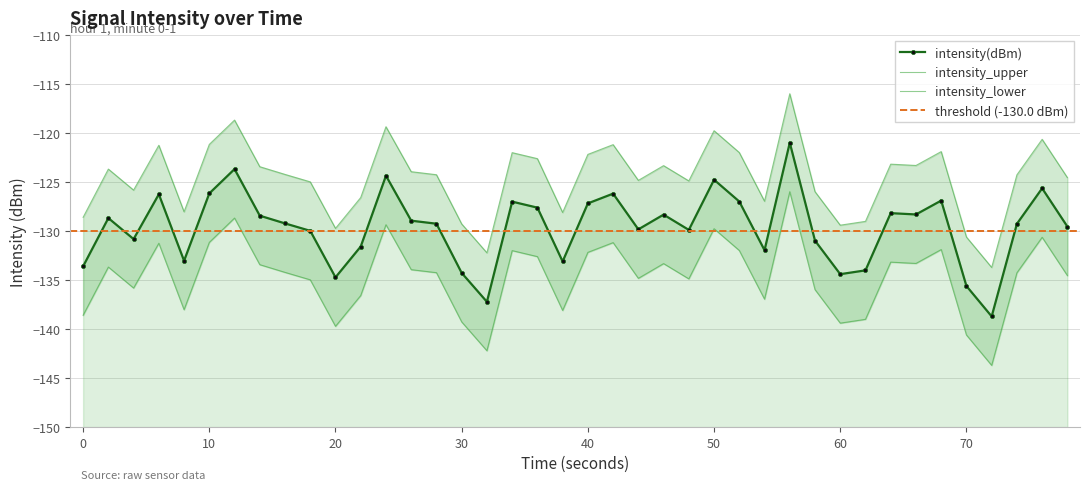

True or false: intensity_upper and intensity(dBm) intersect in this chart.

False